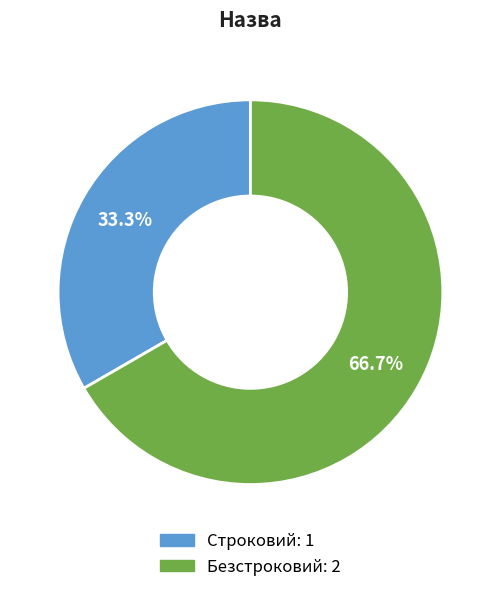

Is the sum of Безстроковий and Строковий greater than half?

Yes